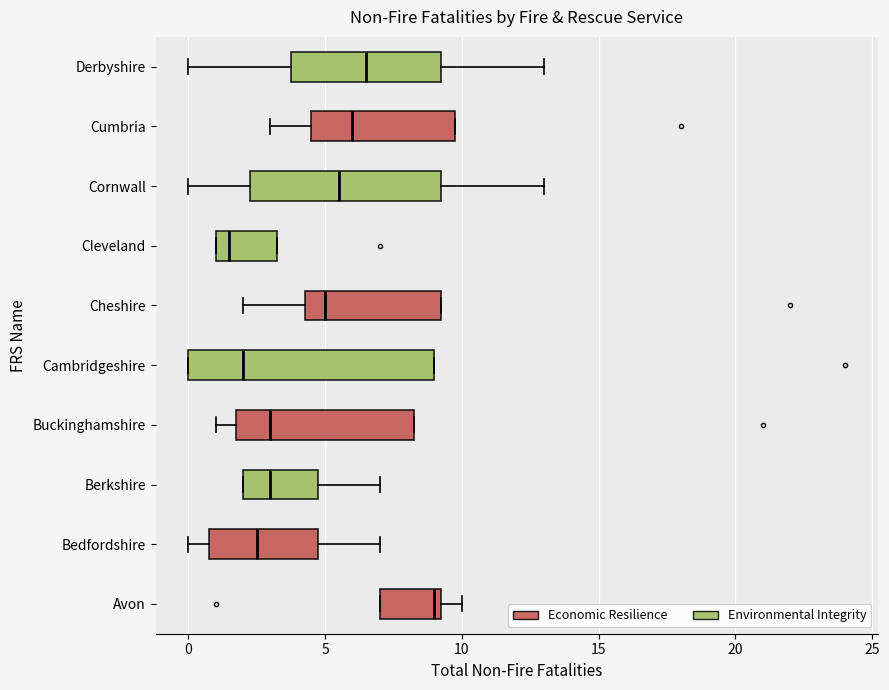

Which box's median line is the furthest to the right?

Avon